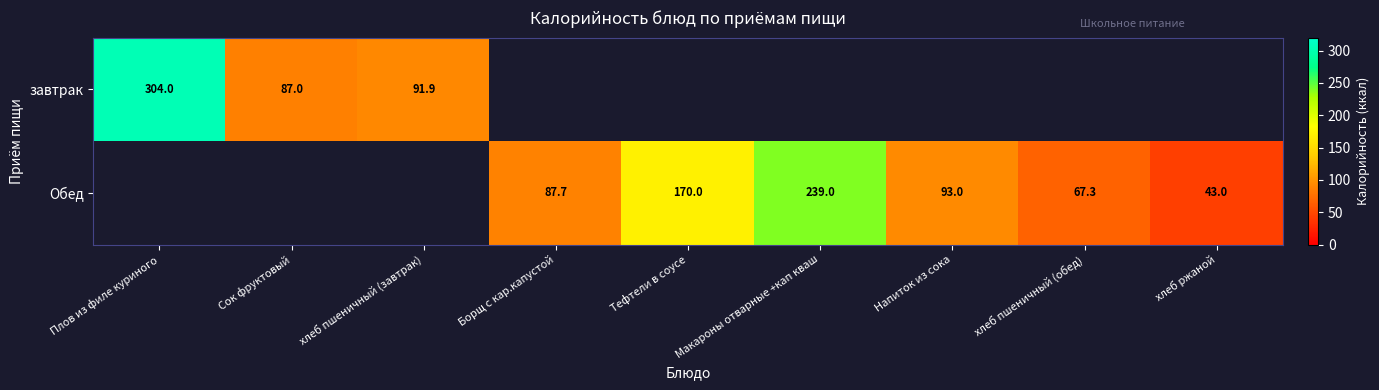

Is the value of Обед at Напиток из сока greater than the value of завтрак at хлеб пшеничный (завтрак)?

Yes